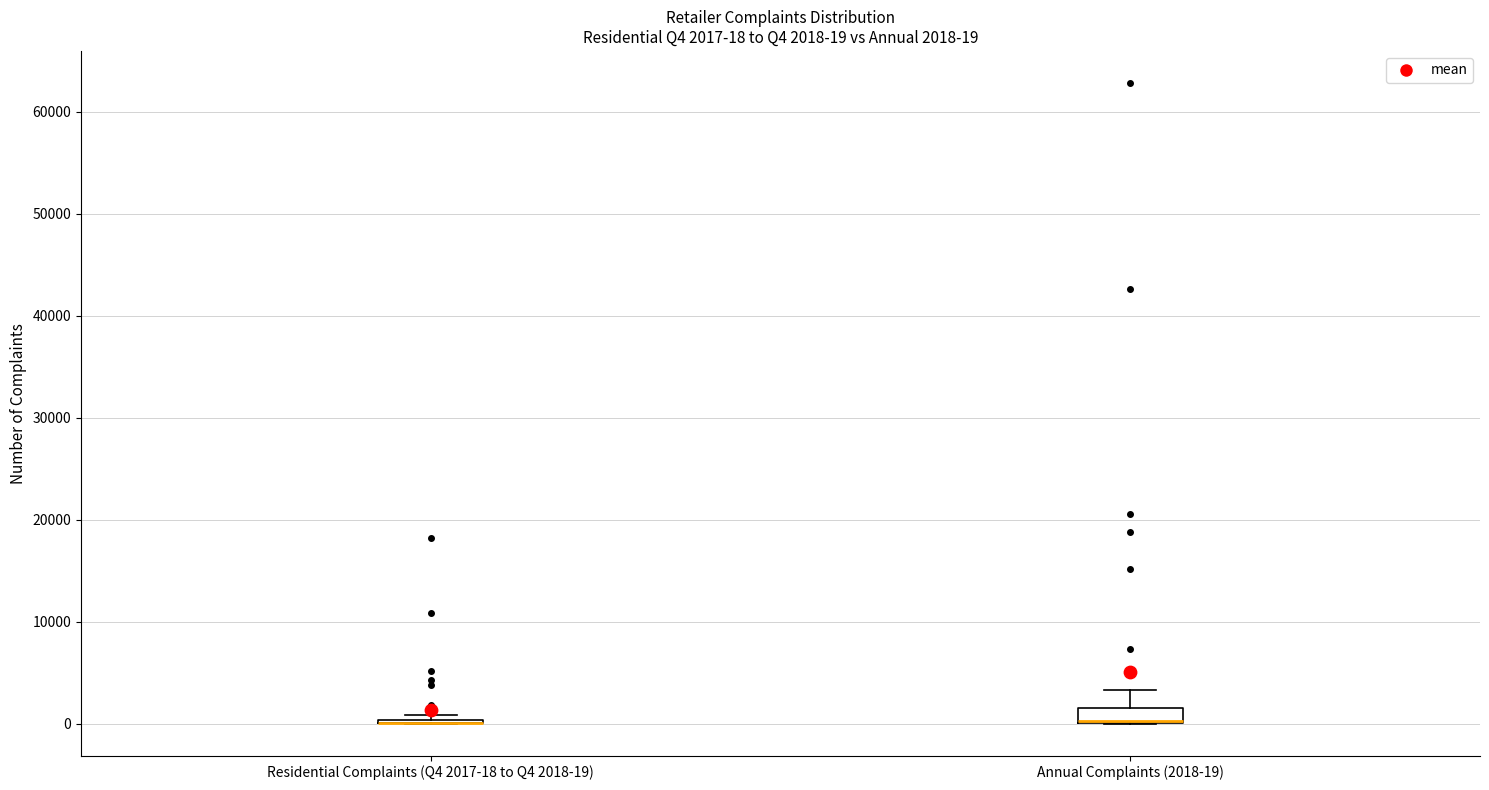

Which box is the tallest, from its lower edge to its upper edge?

Annual Complaints (2018-19)